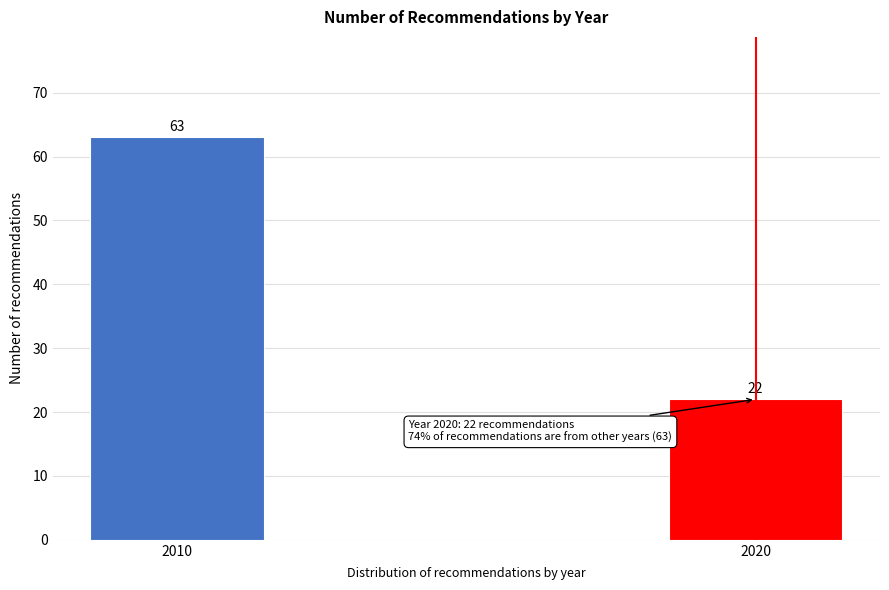

Reading left to right, transcribe all the data shown in this chart.

2010=63	2020=22